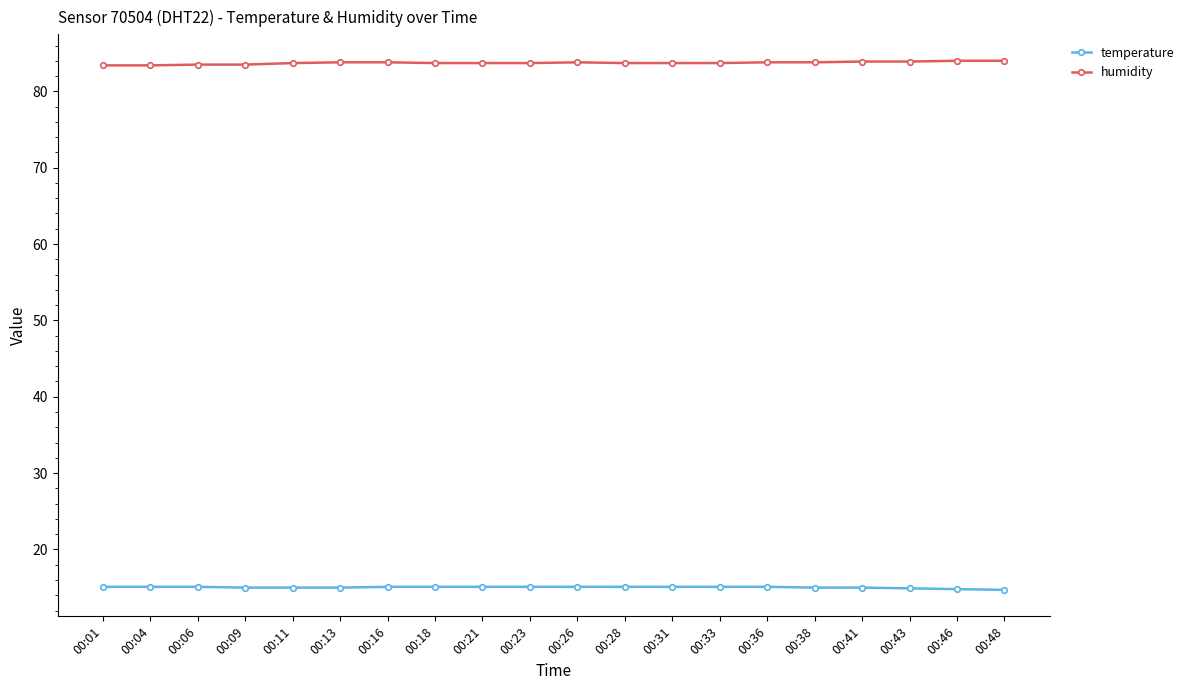

Is this an area chart (filled region under the line)?

No